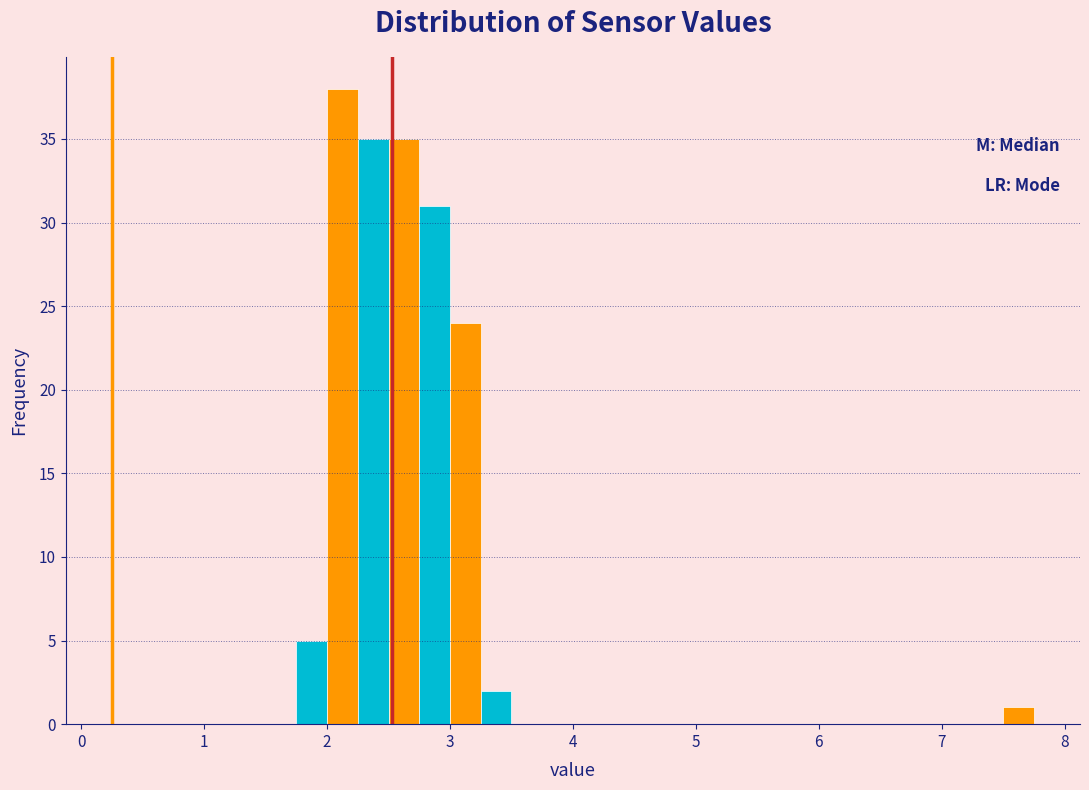

Around what value on the x-axis is the tallest bar? Give the approximate position of its centre, as read against the axis.

2.1